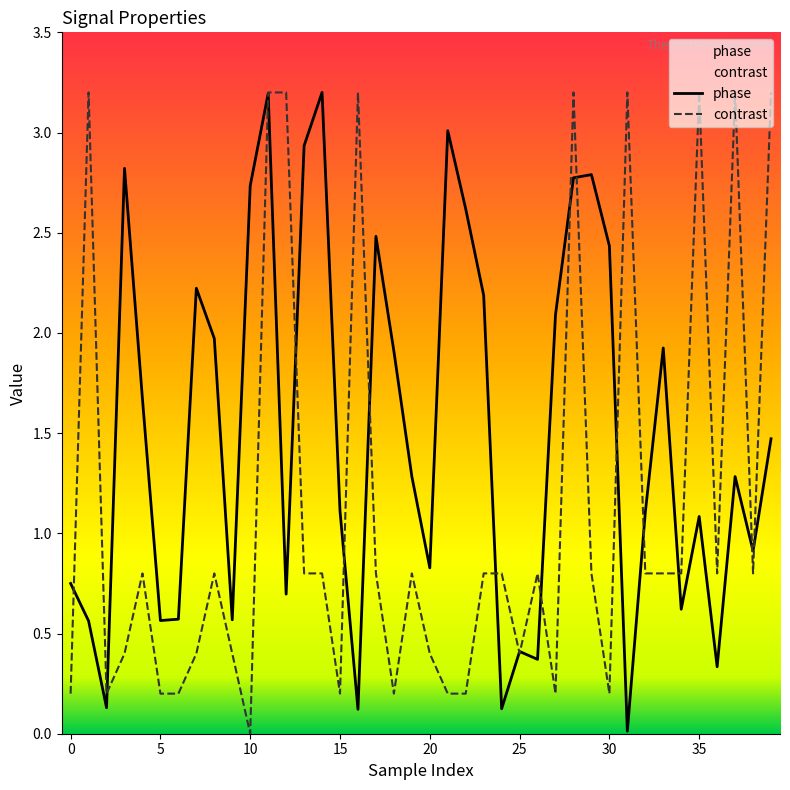

Count the number of categories in the chart.

40